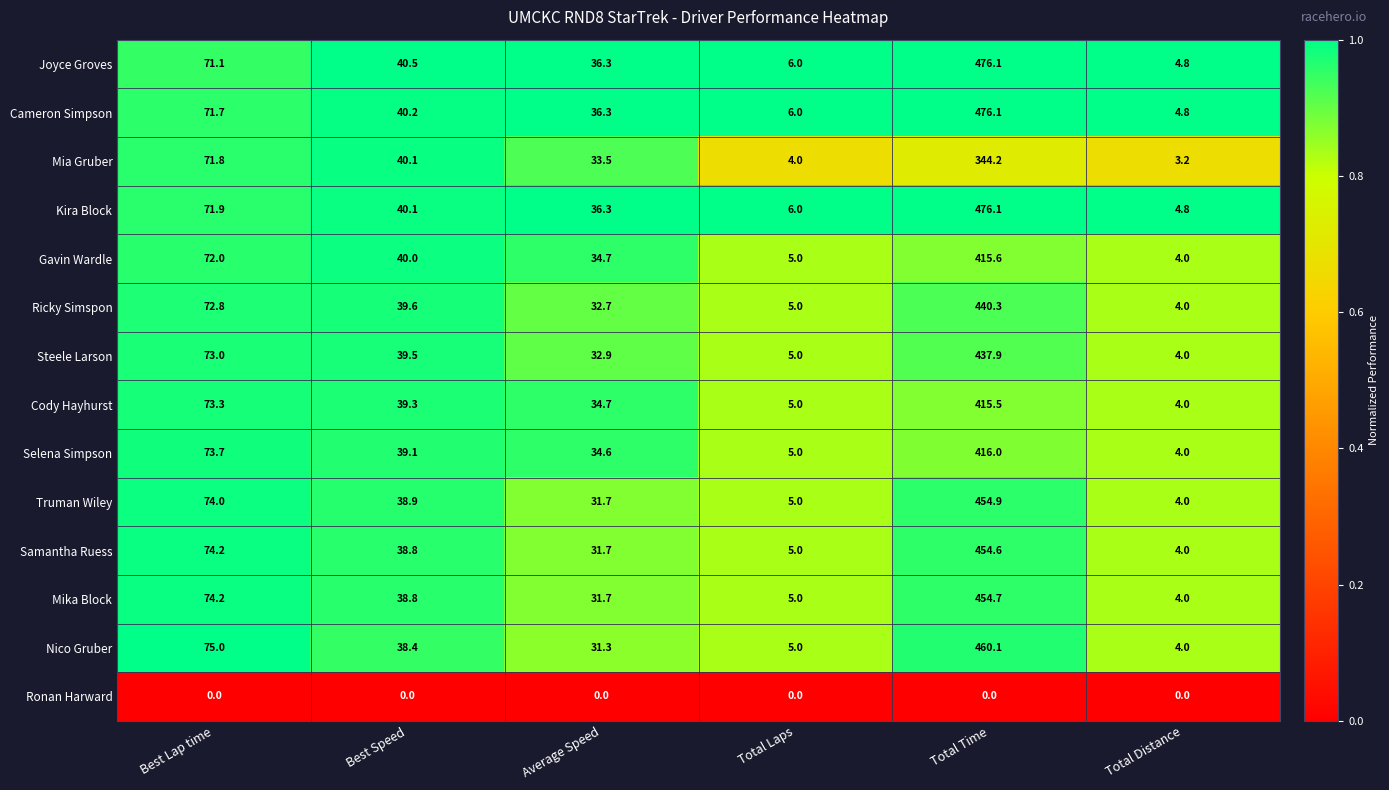

True or false: Nico Gruber has a value of 4.0 at Total Distance.

True